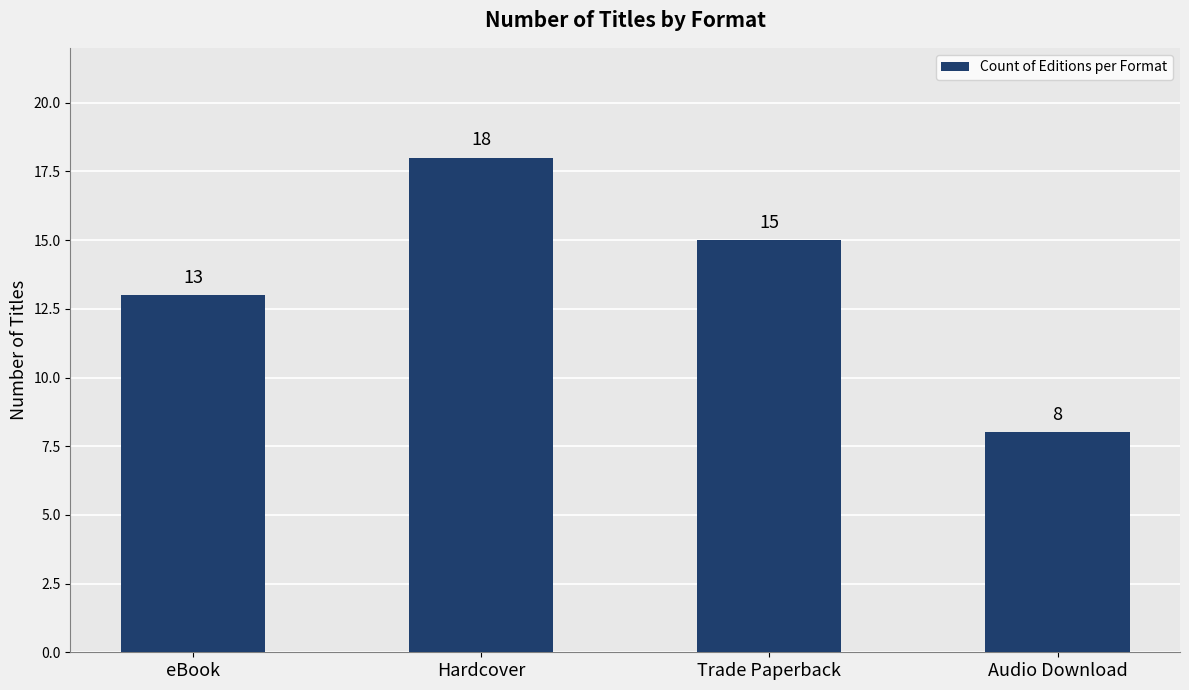

Reading left to right, what are all the values shown in this chart?

eBook=13	Hardcover=18	Trade Paperback=15	Audio Download=8